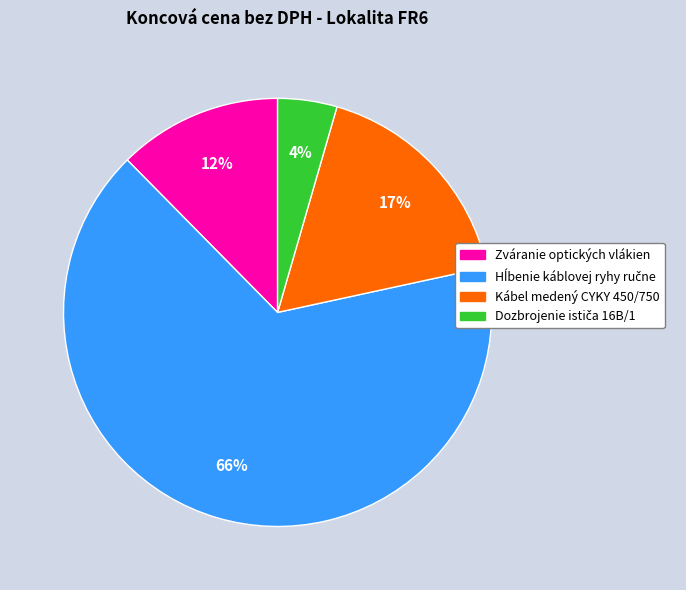

Combined, do Zváranie optických vlákien and Kábel medený CYKY 450/750 account for over 50%?

No